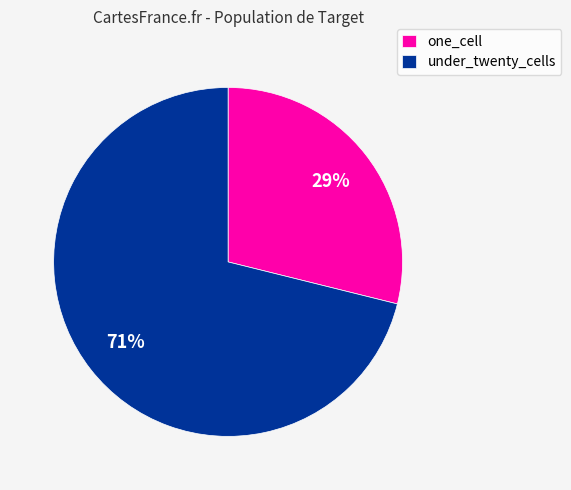

The under_twenty_cells slice represents 71% of the pie. True or false?

True